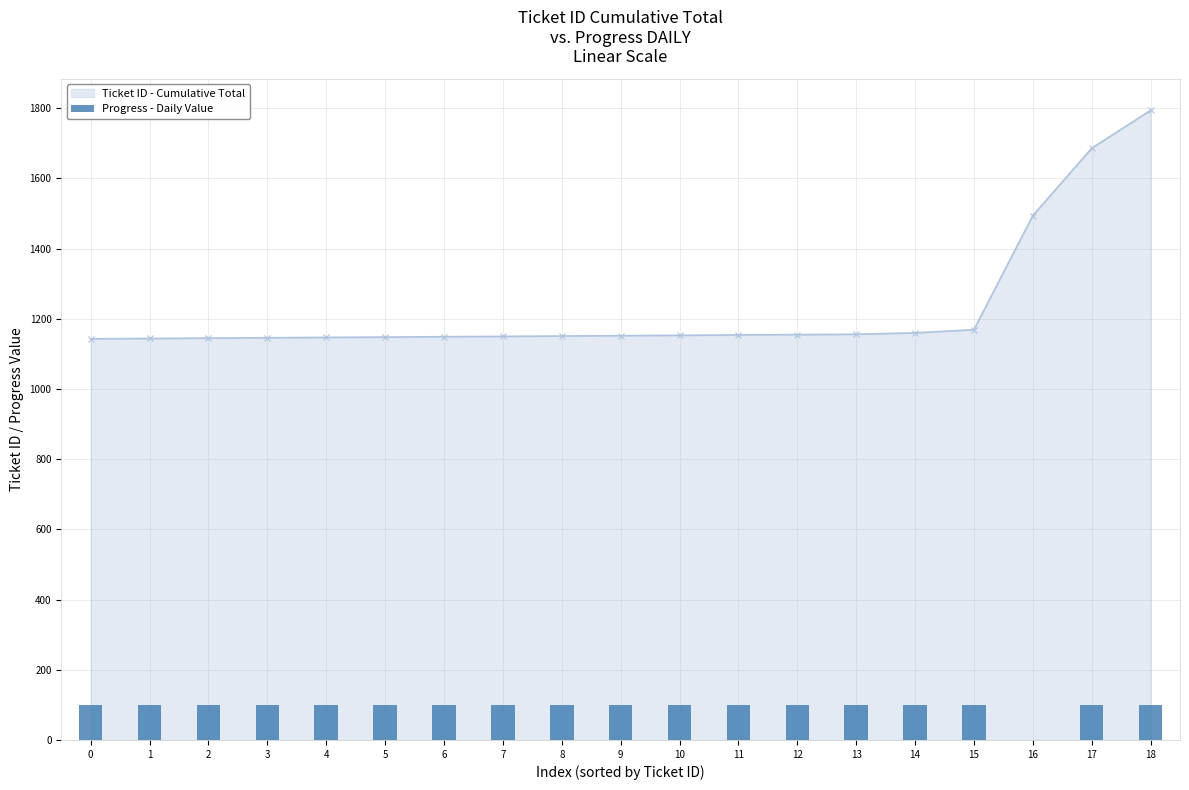

Count the number of categories in the chart.

19